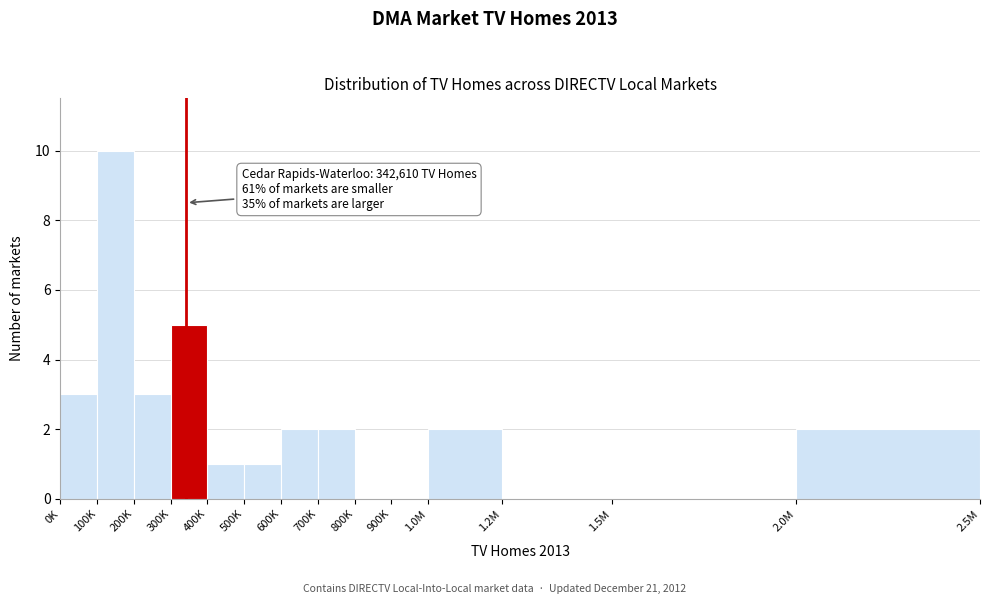

Reading left to right, list all the values displayed in this chart.

0K=3	100K=10	200K=3	300K=5	400K=1	500K=1	600K=2	700K=2	800K=0	900K=0	1.0M=2	1.2M=0	1.5M=0	2.0M=2